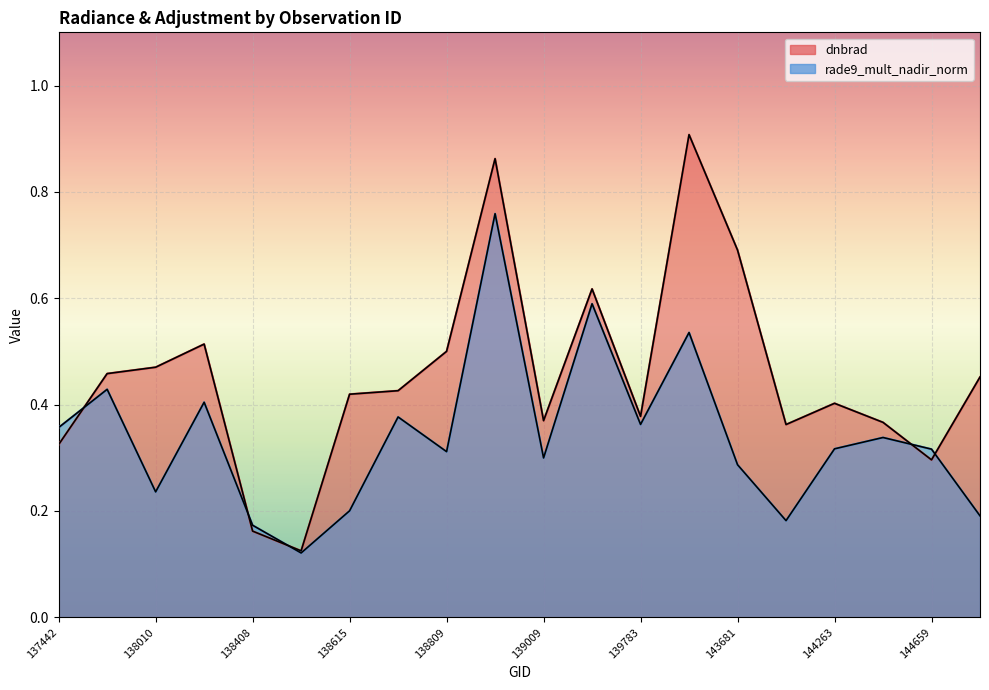

In dnbrad, how many points are lower than both neighbors (excluding endpoints)?

5